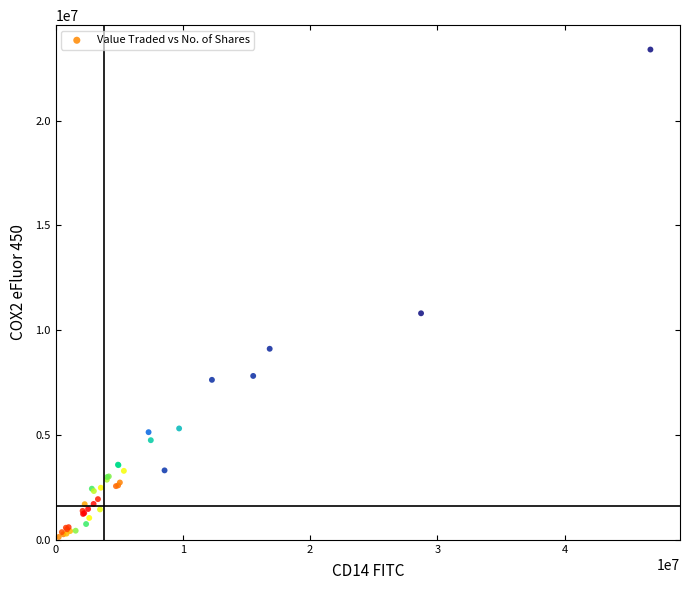

What Y value in the scatter plot is closest to 11764730?

10808449